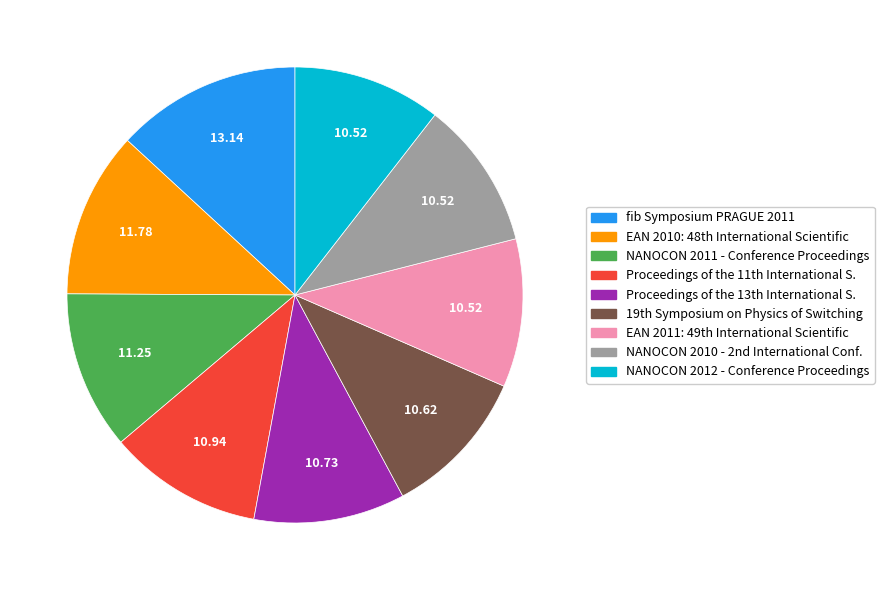

Is the sum of NANOCON 2011 - Conference Proceedings and fib Symposium PRAGUE 2011 greater than half?

No